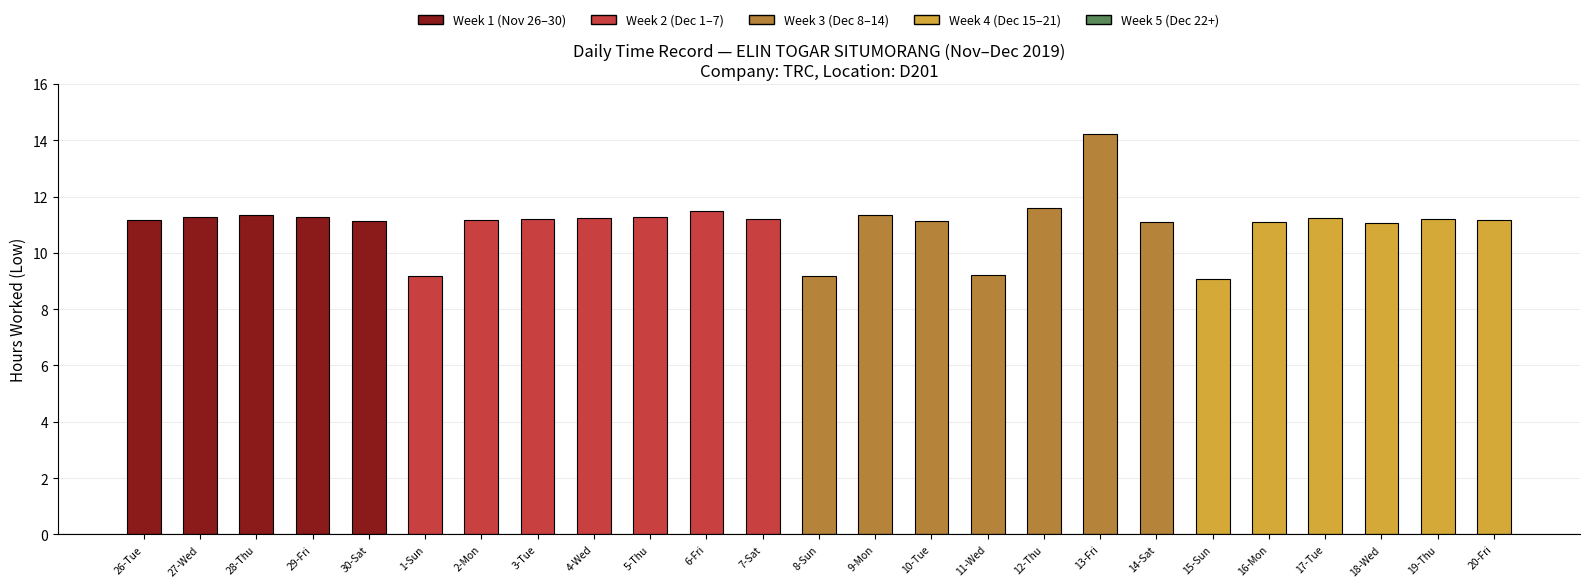

What is the label of the 18th bar from the right?

3-Tue